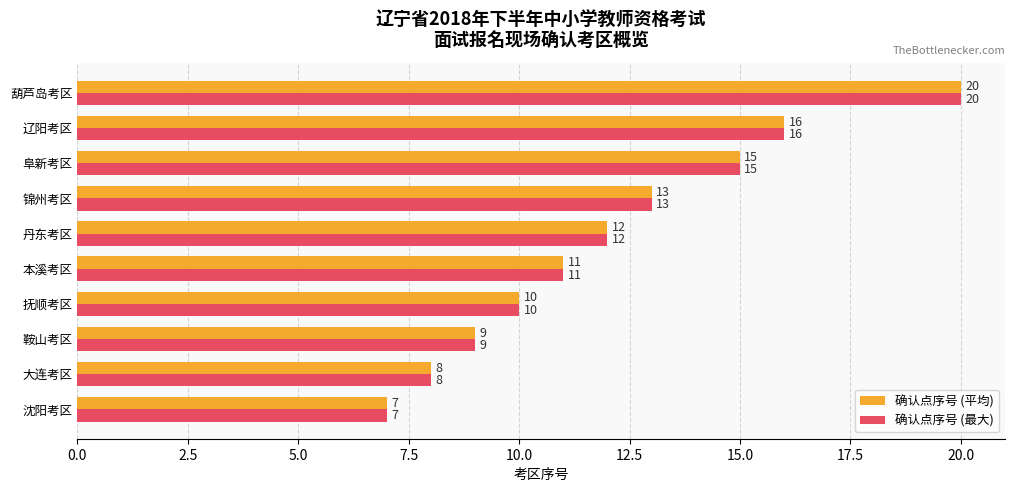

What is the sum of all 确认点序号 (平均) values?

121